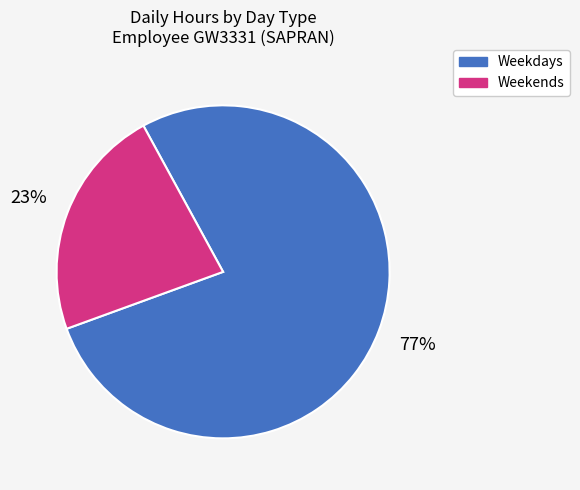

Which category has the biggest portion of the pie?

Weekdays